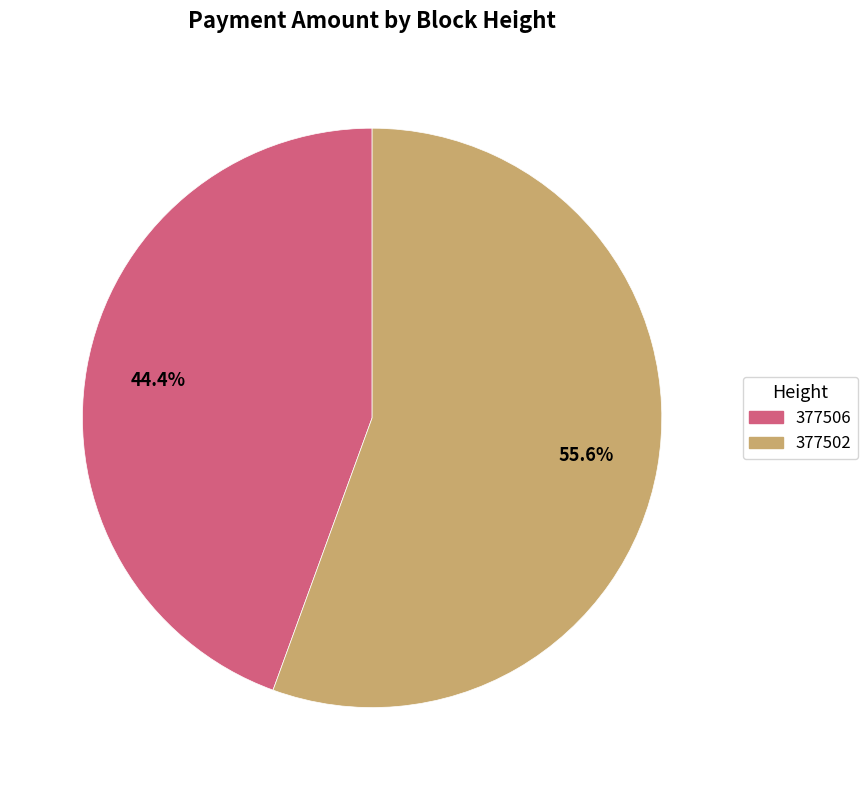

To the nearest percent, what portion does 377502 represent?

56%